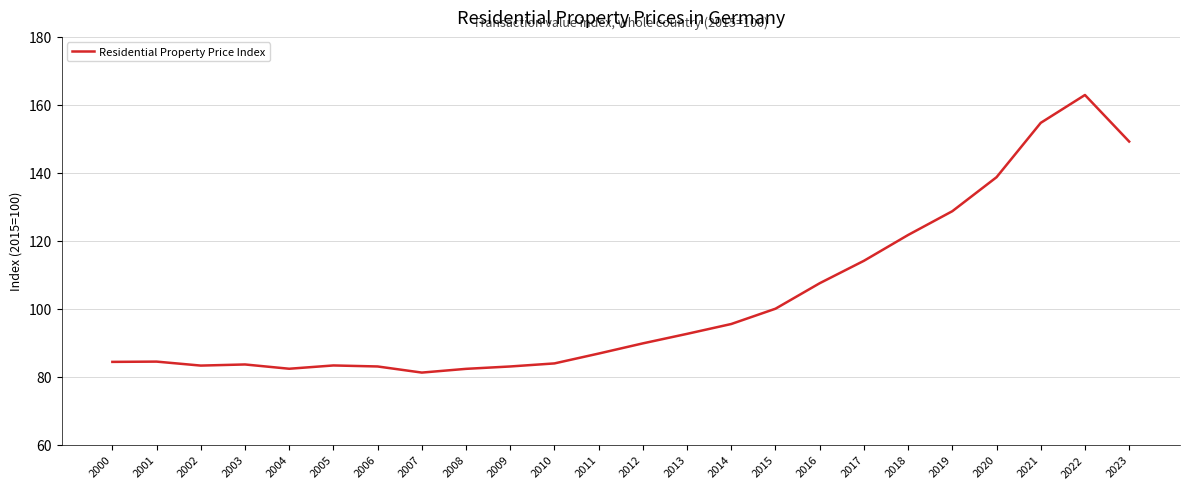

How many lines are shown in the chart?

1